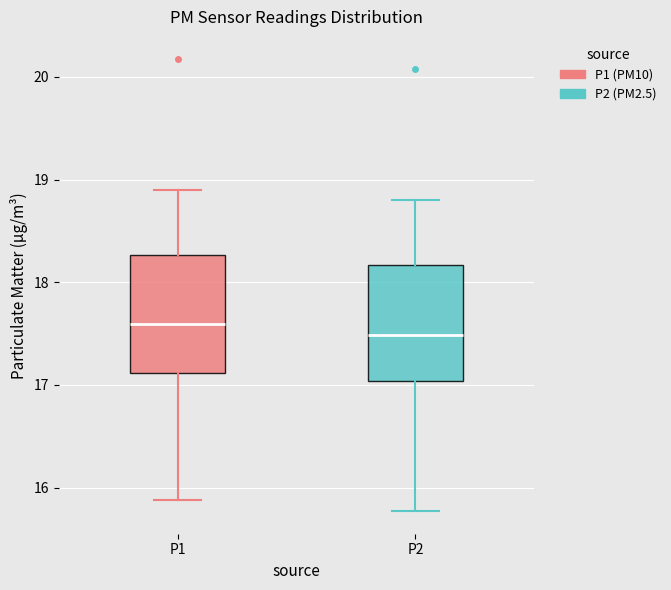

Reading left to right, read every box against the y-axis: the position of its median line, the range the box covers, and the ends of its whiskers. The values are not printed on the chart, so give them approximately, as read against the axis.

P1: median 17.6, box 17.1 to 18.3, whiskers 15.9 to 18.9
P2: median 17.5, box 17.0 to 18.2, whiskers 15.8 to 18.8